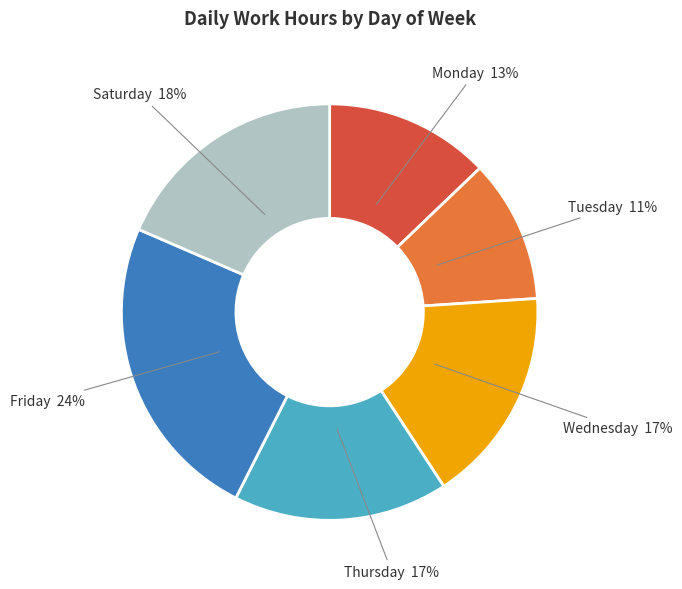

Between Tuesday and Monday, which is larger?

Monday